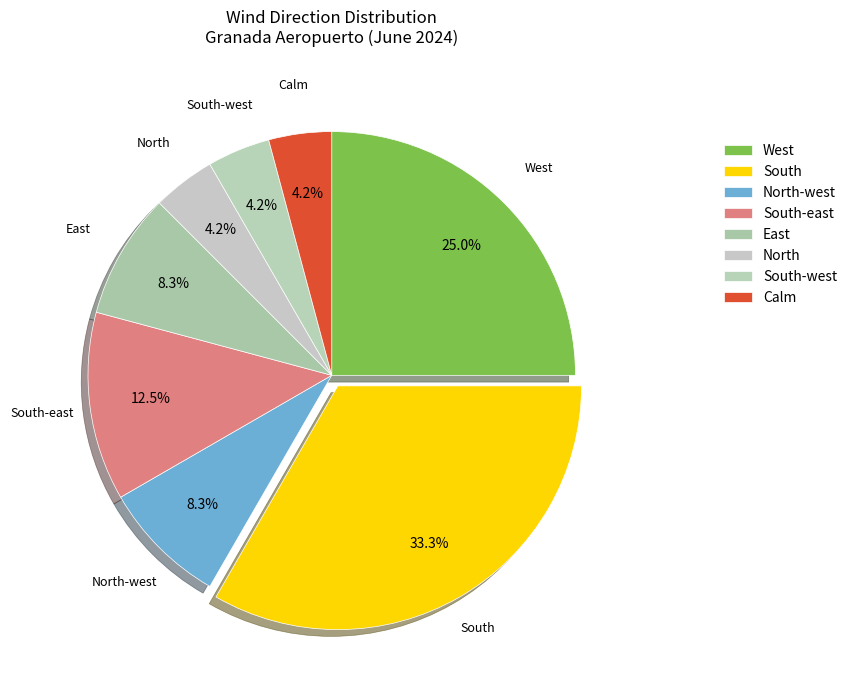

How many slices are in this pie chart?

8